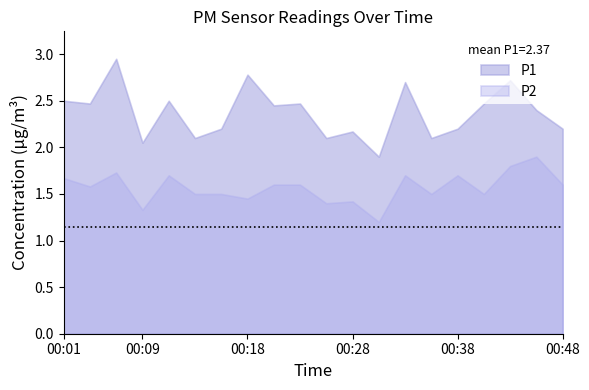

Reading right to left, list all the values displayed in this chart.

P1: 00:48=2.2	00:46=2.4	00:43=2.7	00:41=2.5	00:38=2.2	00:36=2.1	00:33=2.7	00:31=1.9	00:28=2.2	00:26=2.1	00:23=2.5	00:21=2.5	00:18=2.8	00:16=2.2	00:13=2.1	00:11=2.5	00:09=2.0	00:06=3.0	00:04=2.5	00:01=2.5
P2: 00:48=1.6	00:46=1.9	00:43=1.8	00:41=1.5	00:38=1.7	00:36=1.5	00:33=1.7	00:31=1.2	00:28=1.4	00:26=1.4	00:23=1.6	00:21=1.6	00:18=1.4	00:16=1.5	00:13=1.5	00:11=1.7	00:09=1.3	00:06=1.7	00:04=1.6	00:01=1.7